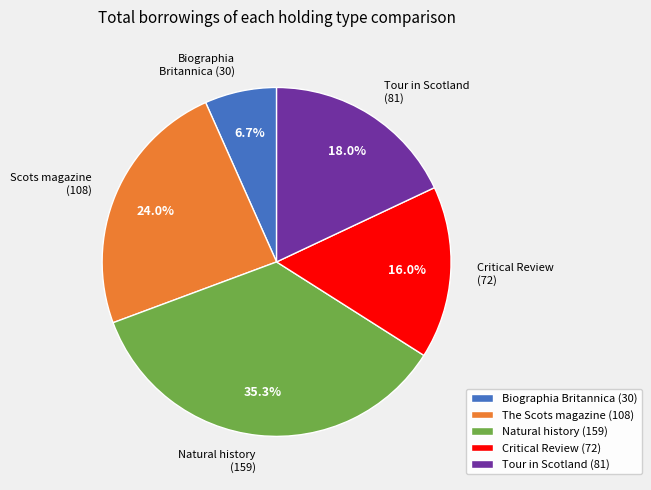

To the nearest percent, what is the average slice percentage?

20%